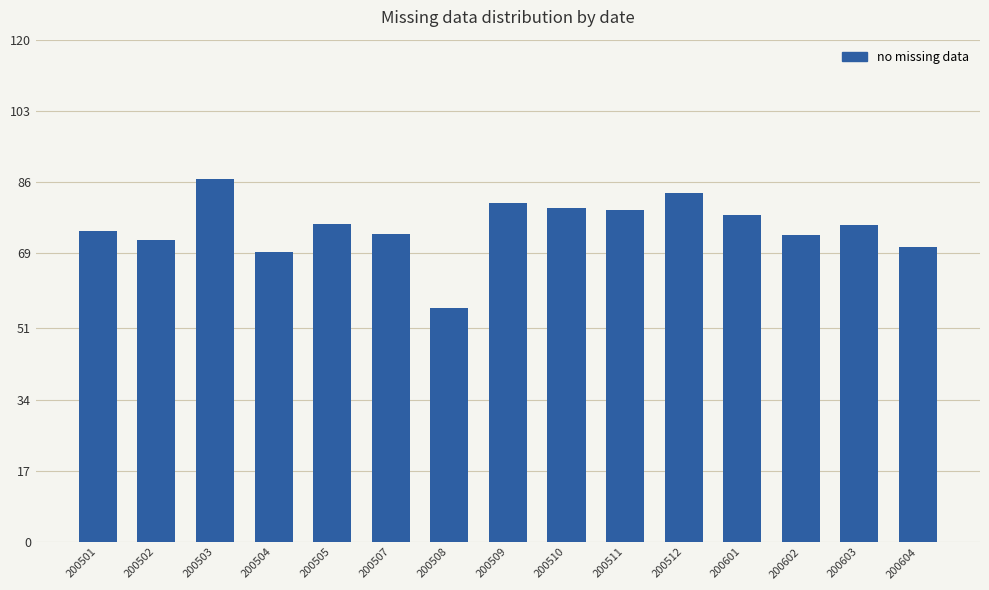

Is it true that the value at 200601 is 78.0?

True